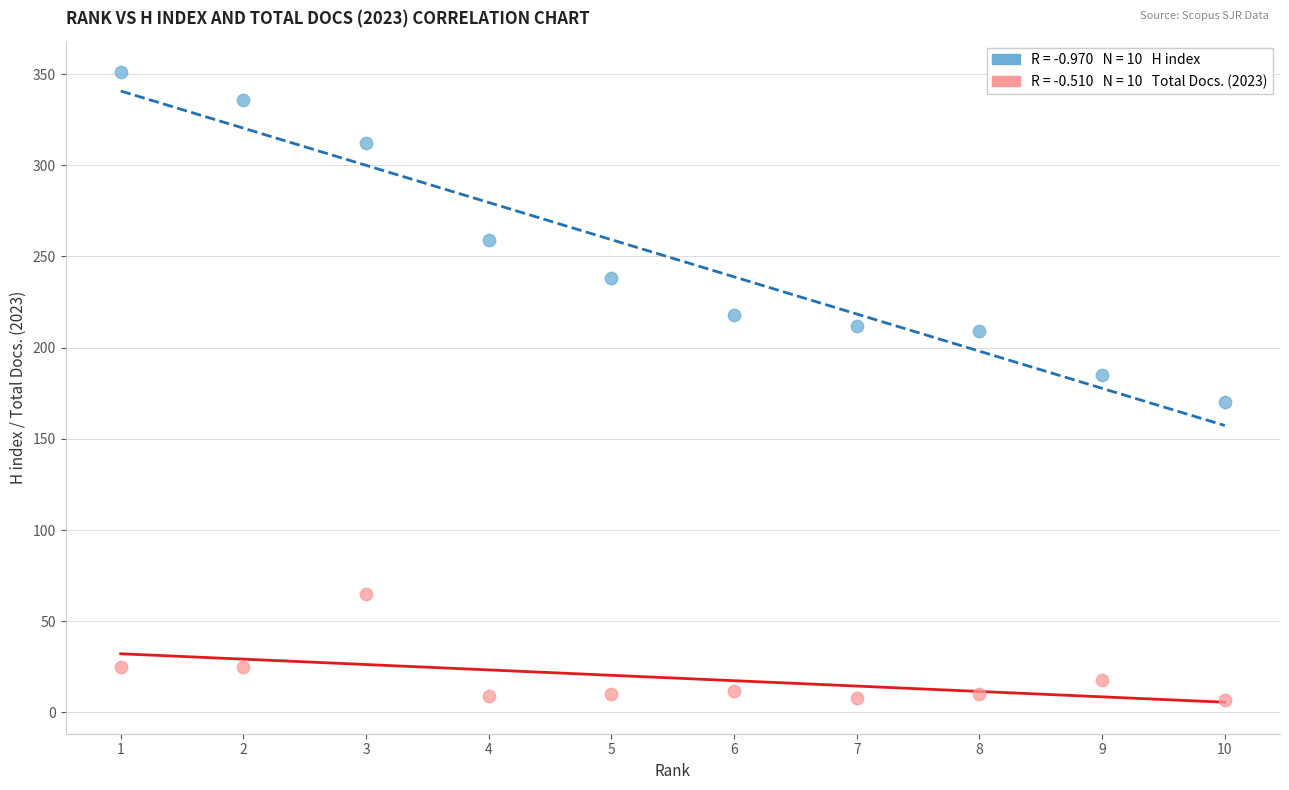

Across all data points, what is the range of X values (max minus min)?

9